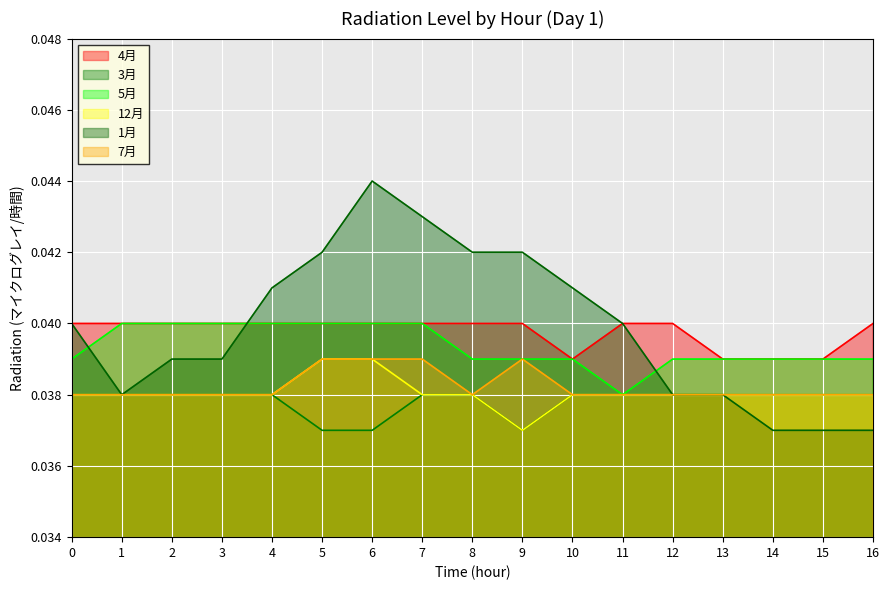

How many lines are shown in the chart?

6